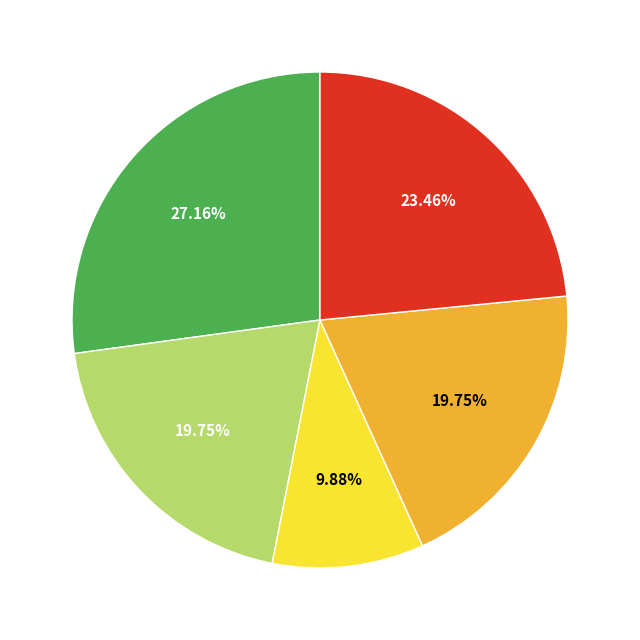

How many slices are in this pie chart?

5